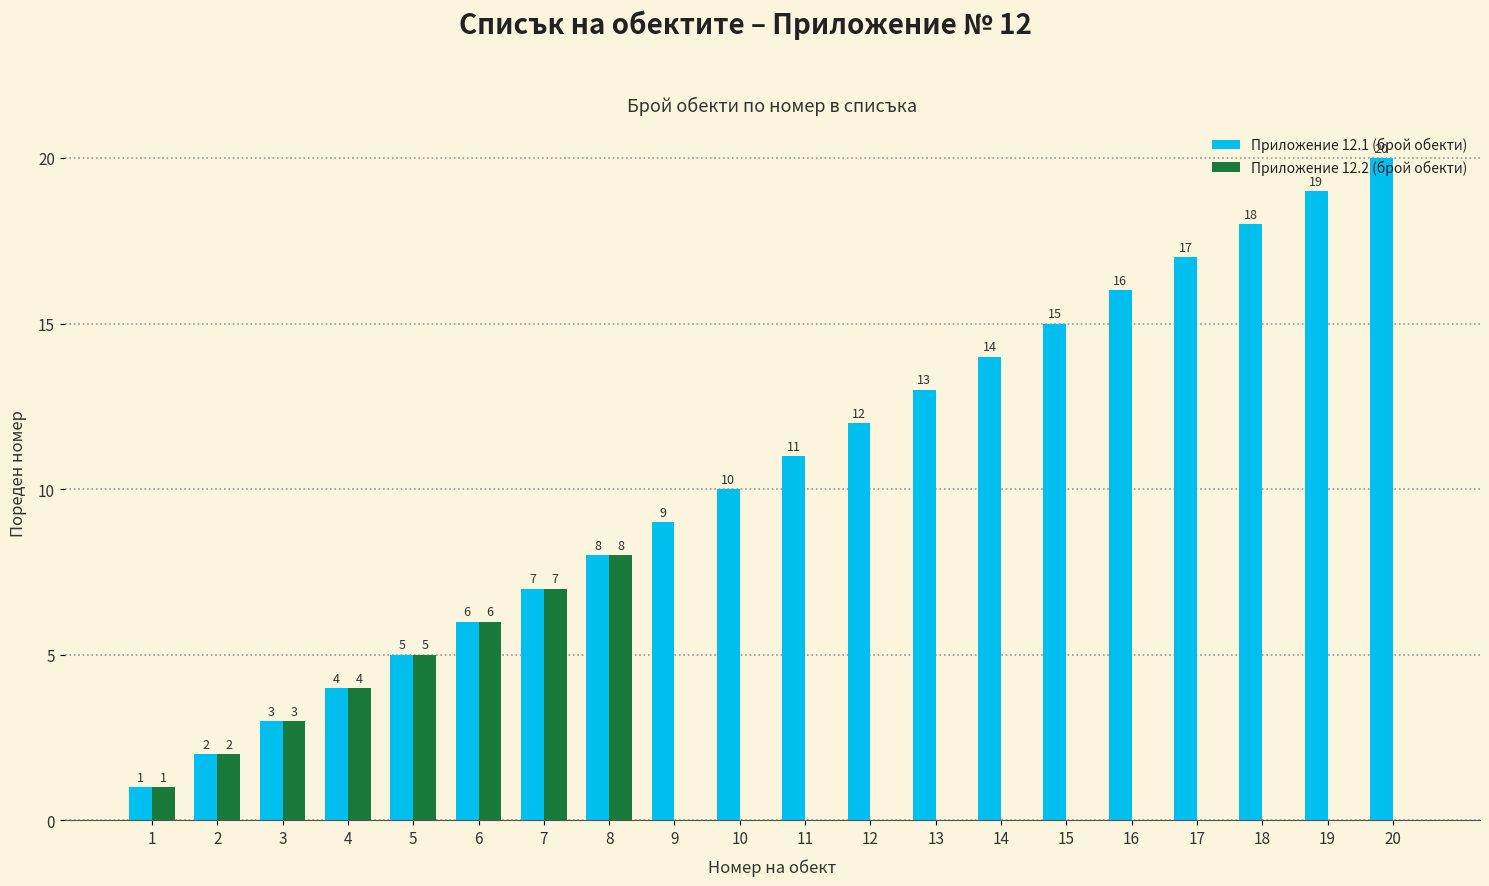

Are the bars grouped side by side (vs. stacked)?

Yes